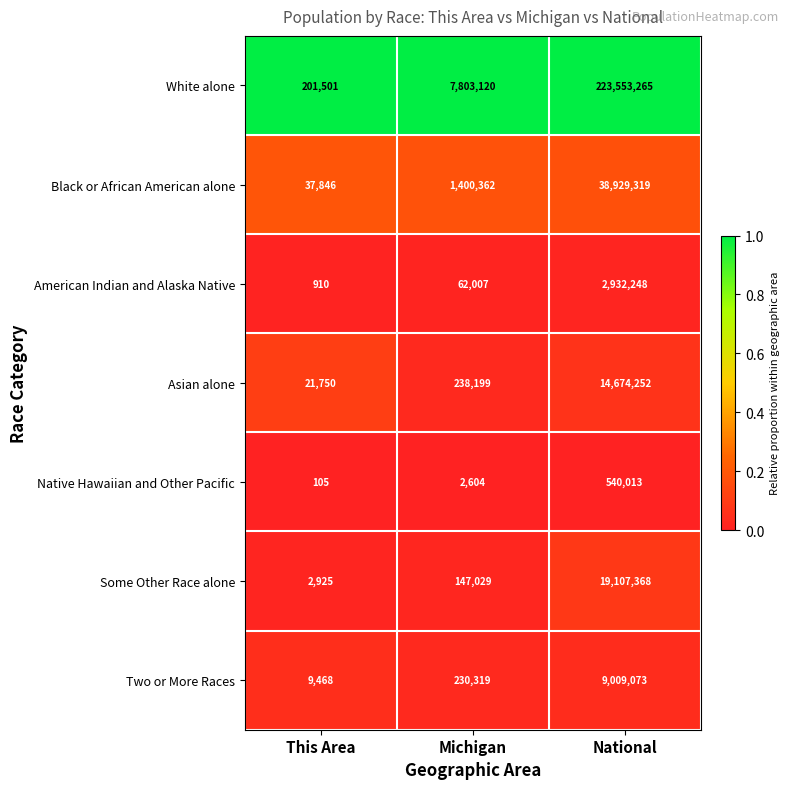

What value does the Native Hawaiian and Other Pacific series have at This Area?

105